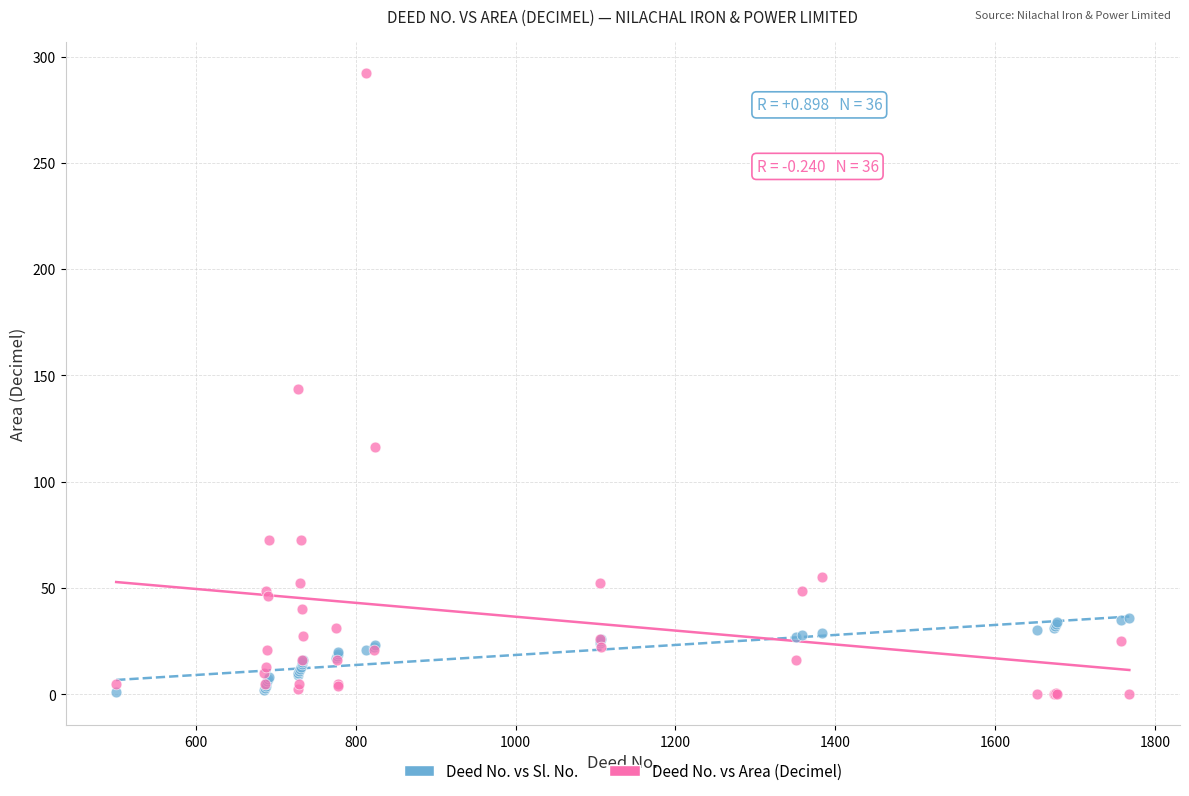

What is the X range (max minus min) for the scatter plot?

1268.0